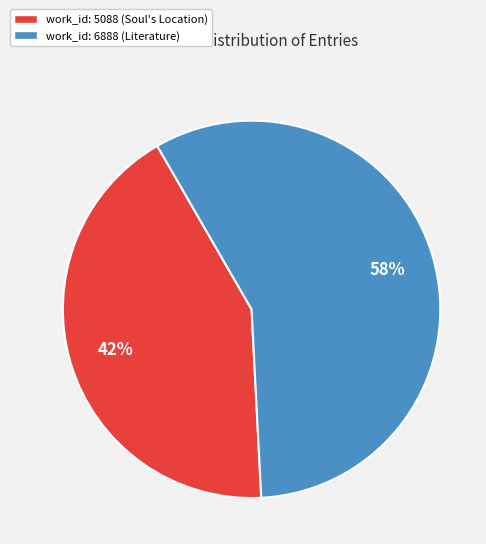

Do work_id: 5088 (Soul's Location) and work_id: 6888 (Literature) together represent more than half of the pie?

Yes